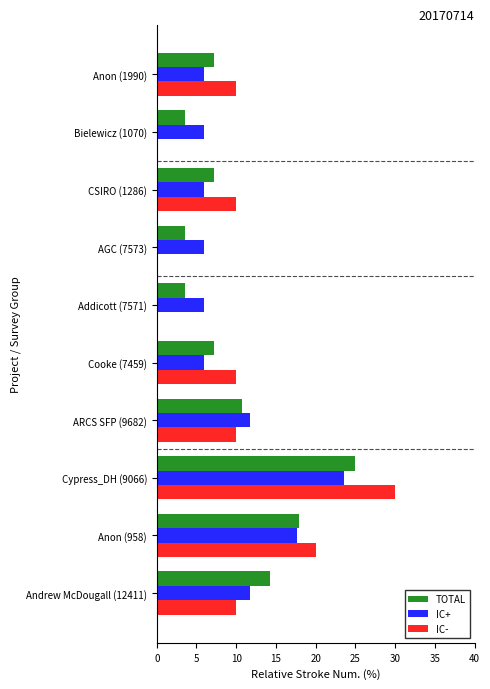

The IC- series shows 13.9 at Andrew McDougall (12411). True or false?

False